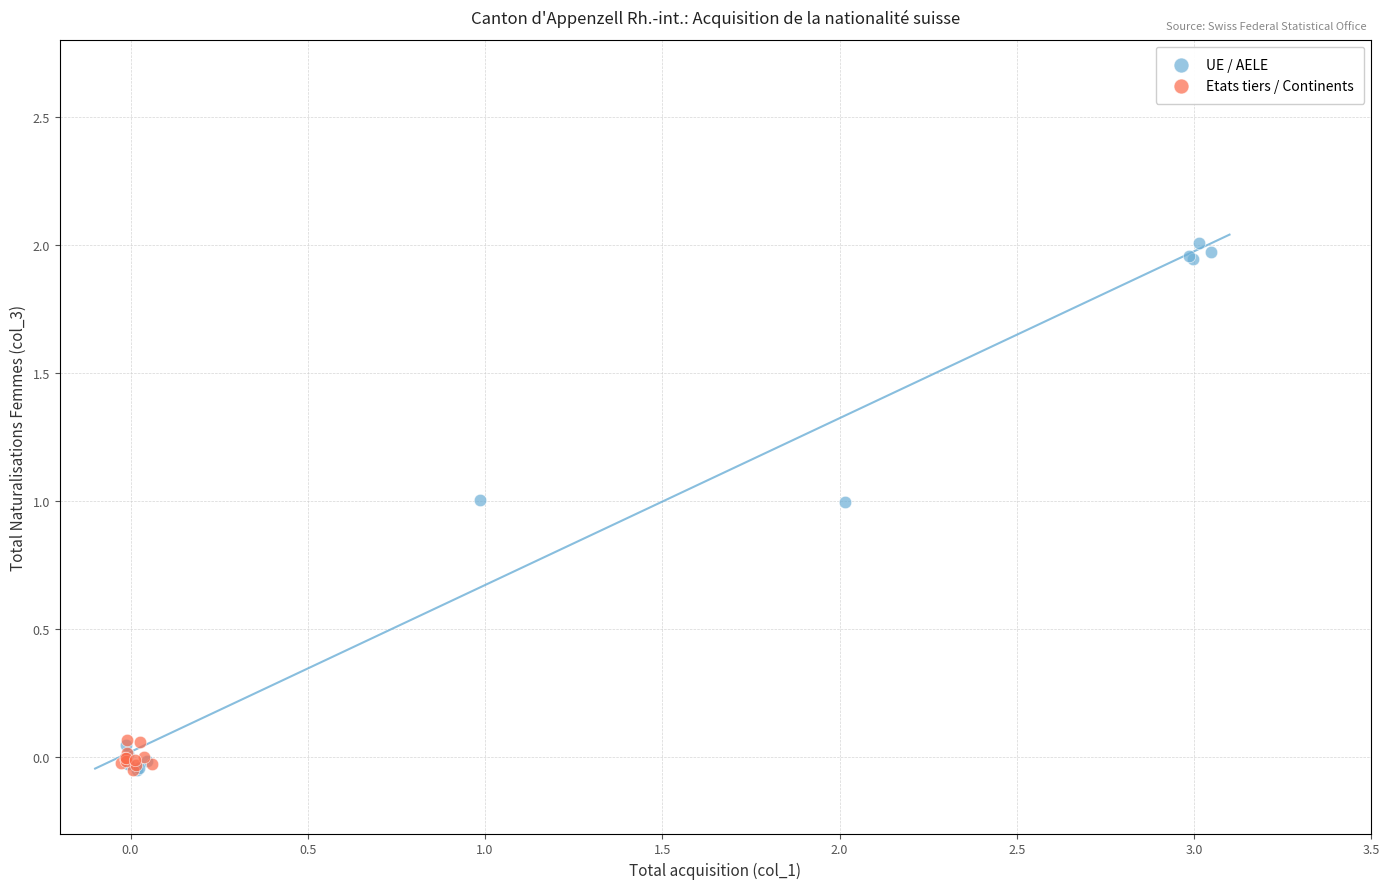

Which series reaches the maximum Y coordinate?

UE / AELE